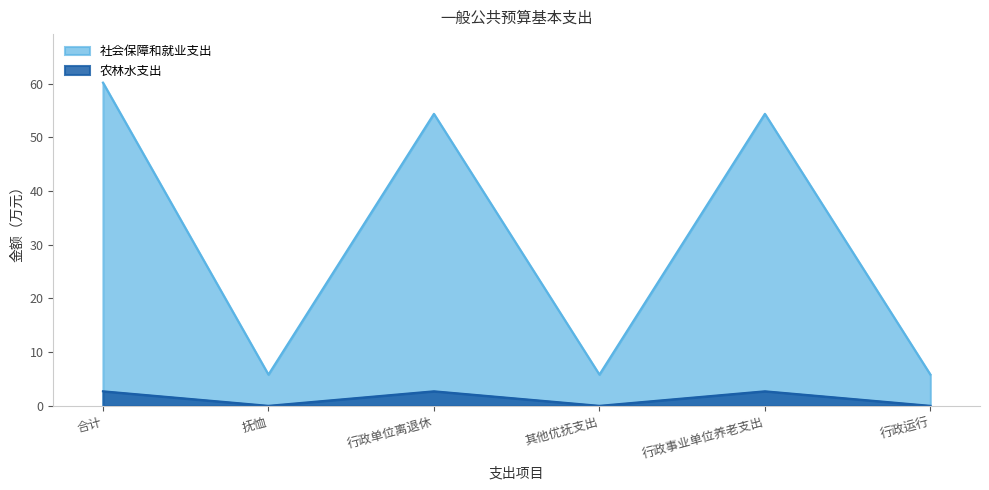

Is it true that 社会保障和就业支出 equals 95.7 at 合计?

False